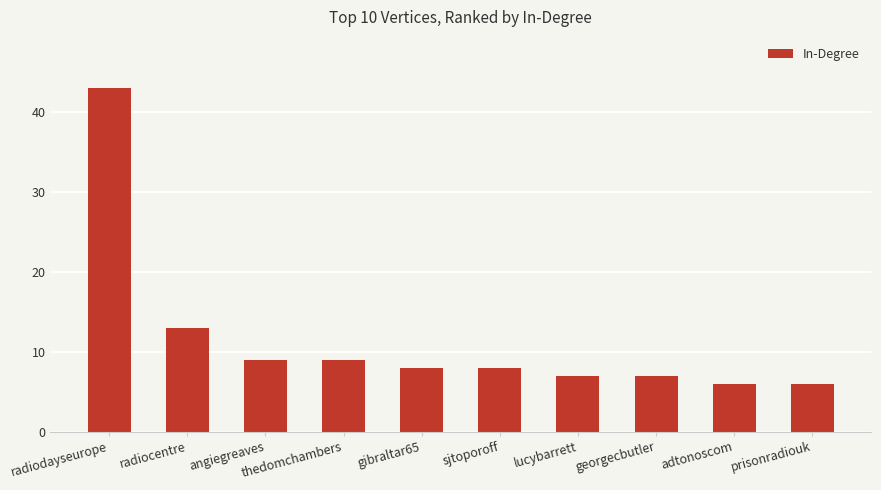

Count the number of data series in this chart.

1